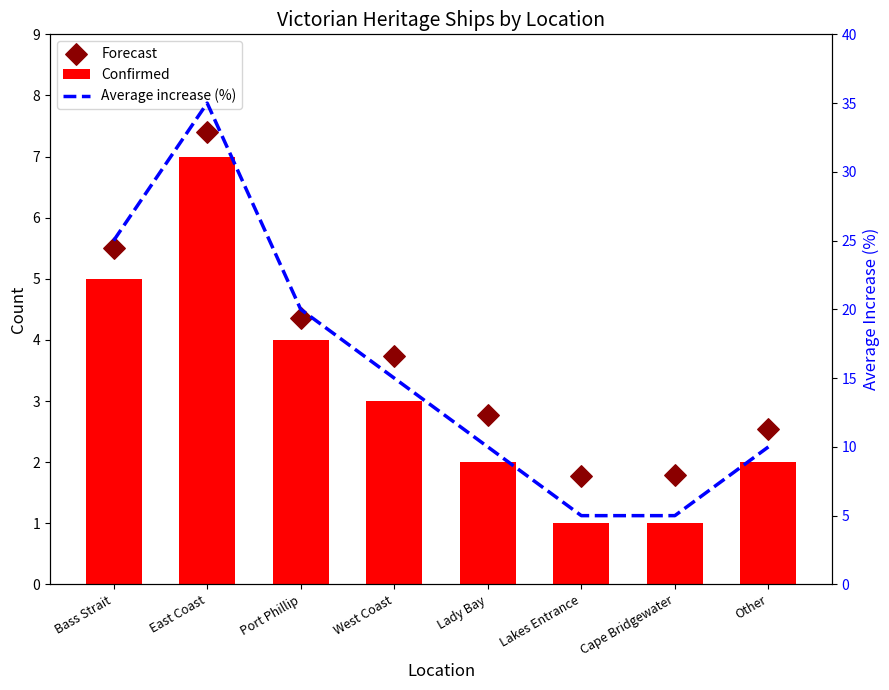

Which series reaches the maximum Y coordinate?

Average increase (%)